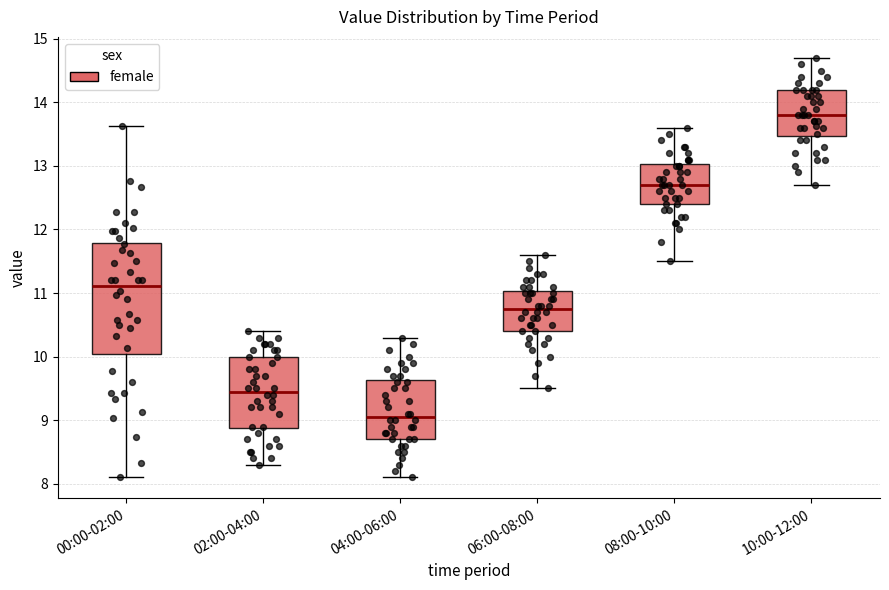

Reading left to right, read every box against the y-axis: the position of its median line, the range the box covers, and the ends of its whiskers. The values are not printed on the chart, so give them approximately, as read against the axis.

00:00-02:00: median 11.1, box 10.0 to 11.8, whiskers 8.1 to 13.6
02:00-04:00: median 9.5, box 8.9 to 10.0, whiskers 8.3 to 10.4
04:00-06:00: median 9.1, box 8.7 to 9.6, whiskers 8.1 to 10.3
06:00-08:00: median 10.8, box 10.4 to 11.0, whiskers 9.5 to 11.6
08:00-10:00: median 12.7, box 12.4 to 13.0, whiskers 11.5 to 13.6
10:00-12:00: median 13.8, box 13.5 to 14.2, whiskers 12.7 to 14.7